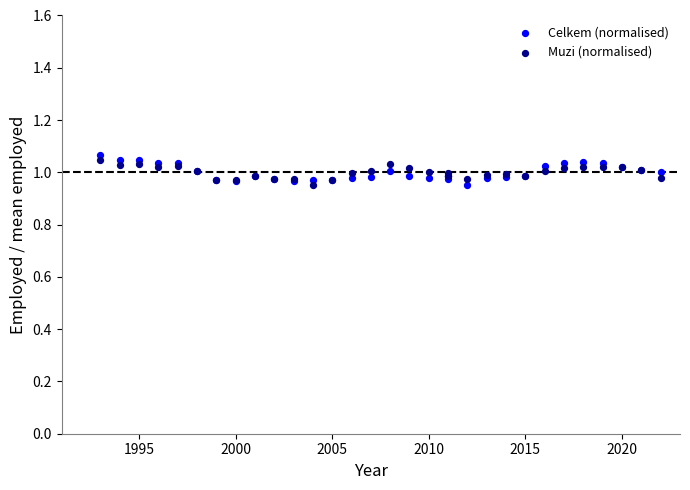

What is the X range (max minus min) for the scatter plot?

29.0